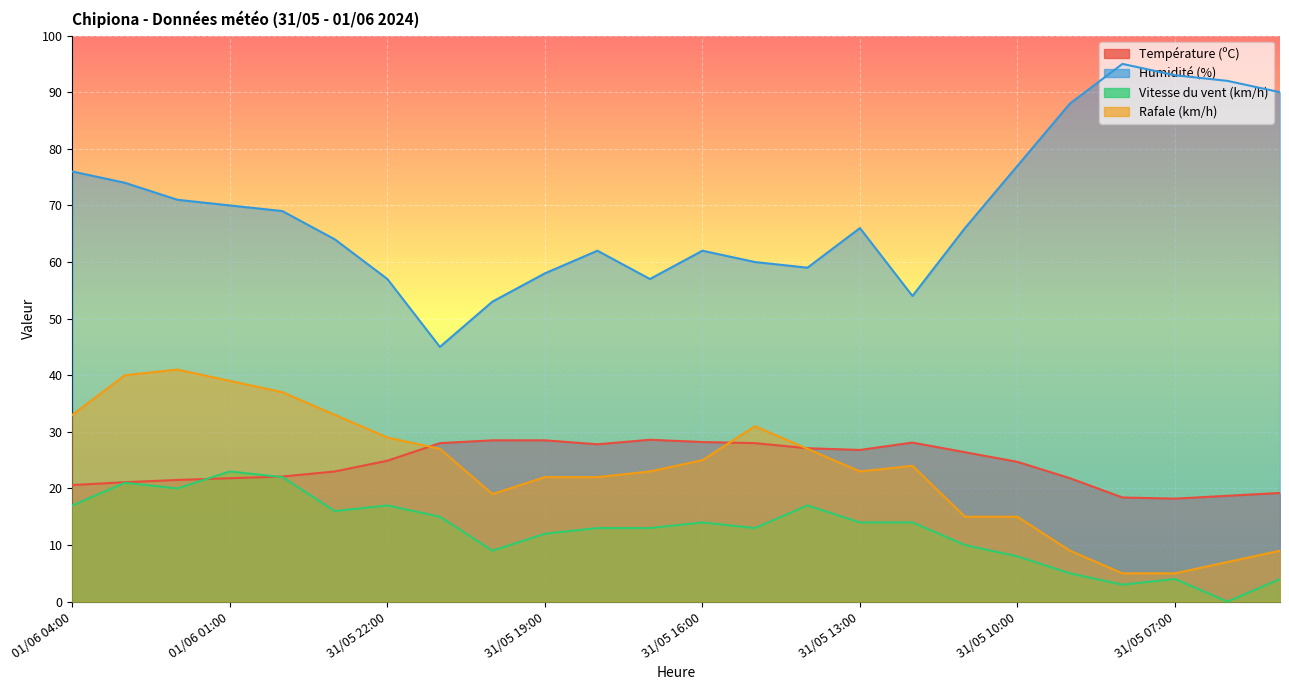

List the labels in order of Température (ºC) value, smallest first.

31/05 07:00, 31/05 08:00, 31/05 06:00, 31/05 05:00, 01/06 04:00, 01/06 03:00, 01/06 02:00, 01/06 01:00, 31/05 09:00, 01/06 00:00, 31/05 23:00, 31/05 10:00, 31/05 22:00, 31/05 11:00, 31/05 13:00, 31/05 14:00, 31/05 18:00, 31/05 21:00, 31/05 15:00, 31/05 12:00, 31/05 16:00, 31/05 20:00, 31/05 19:00, 31/05 17:00